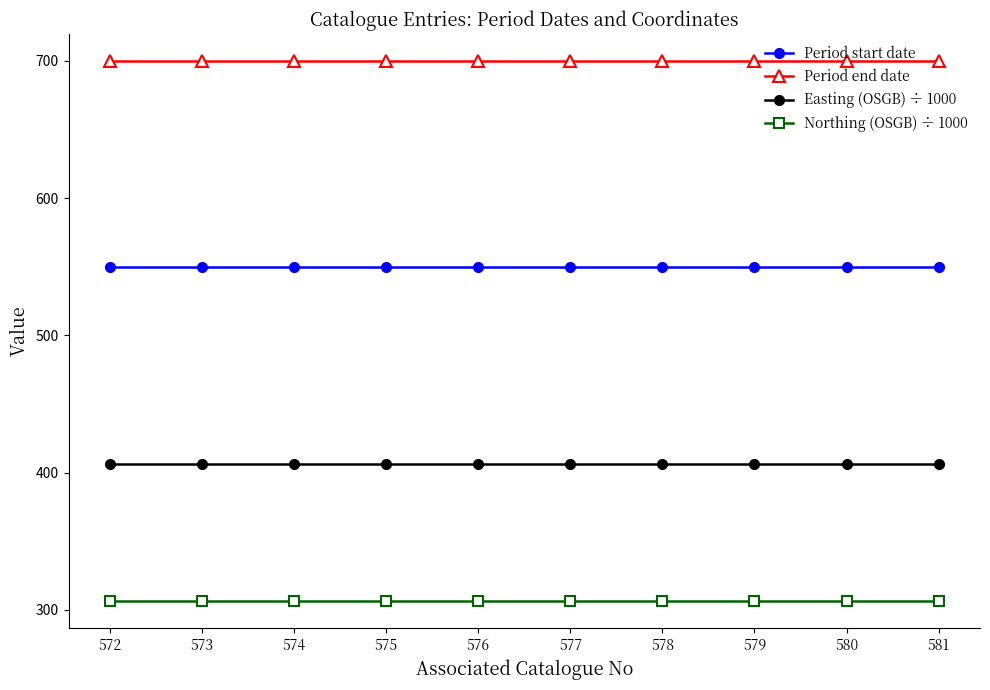

The Period end date series shows 1115.5 at 573. True or false?

False